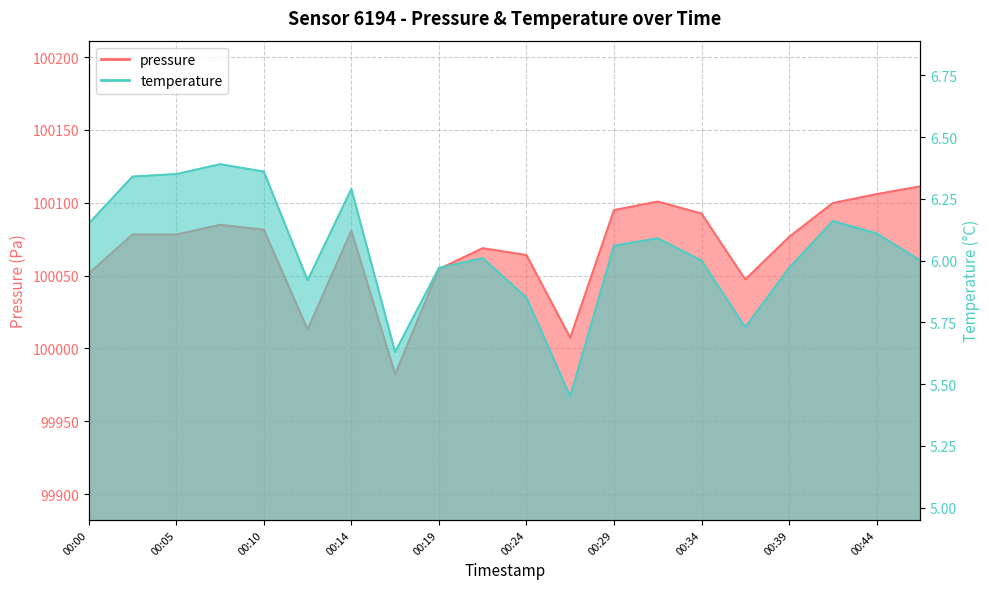

What is the smallest value displayed?

5.5